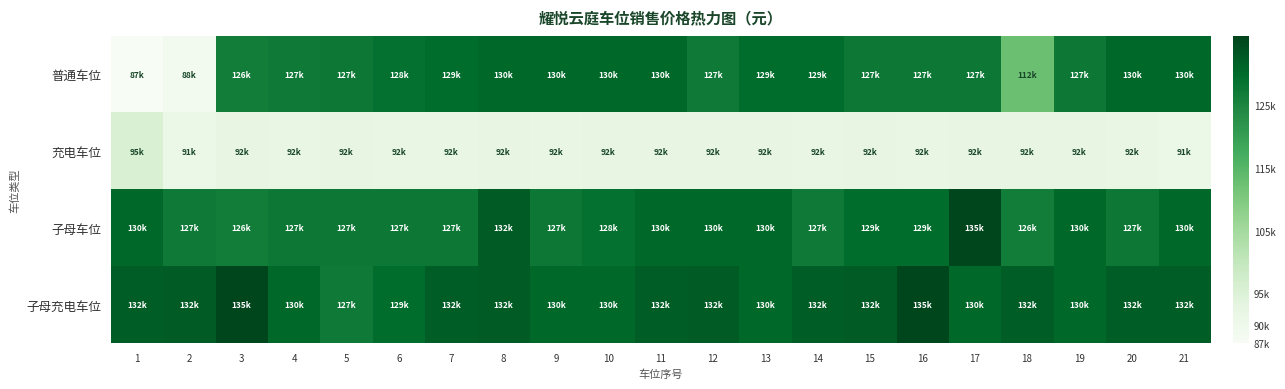

Reading left to right, extract all data points from this chart.

普通车位: 1=87050	2=88750	3=126550	4=127050	5=127550	6=128750	7=129750	8=130550	9=130550	10=130550	11=130550	12=127050	13=129750	14=129750	15=127550	16=127550	17=127550	18=112550	19=127550	20=130550	21=130550
充电车位: 1=95550	2=91050	3=92550	4=92050	5=92550	6=92050	7=92050	8=92550	9=92050	10=92550	11=92550	12=92550	13=92550	14=92050	15=92550	16=92050	17=92550	18=92550	19=92550	20=92050	21=91050
子母车位: 1=130550	2=127050	3=126550	4=127550	5=127550	6=127550	7=127550	8=132550	9=127550	10=128750	11=130550	12=130550	13=130550	14=127050	15=129750	16=129750	17=135550	18=126550	19=130550	20=127550	21=130550
子母充电车位: 1=132050	2=132550	3=135550	4=130550	5=127050	6=129750	7=132050	8=132550	9=130550	10=130550	11=132050	12=132550	13=130550	14=132050	15=132550	16=135550	17=130550	18=132050	19=130550	20=132050	21=132050